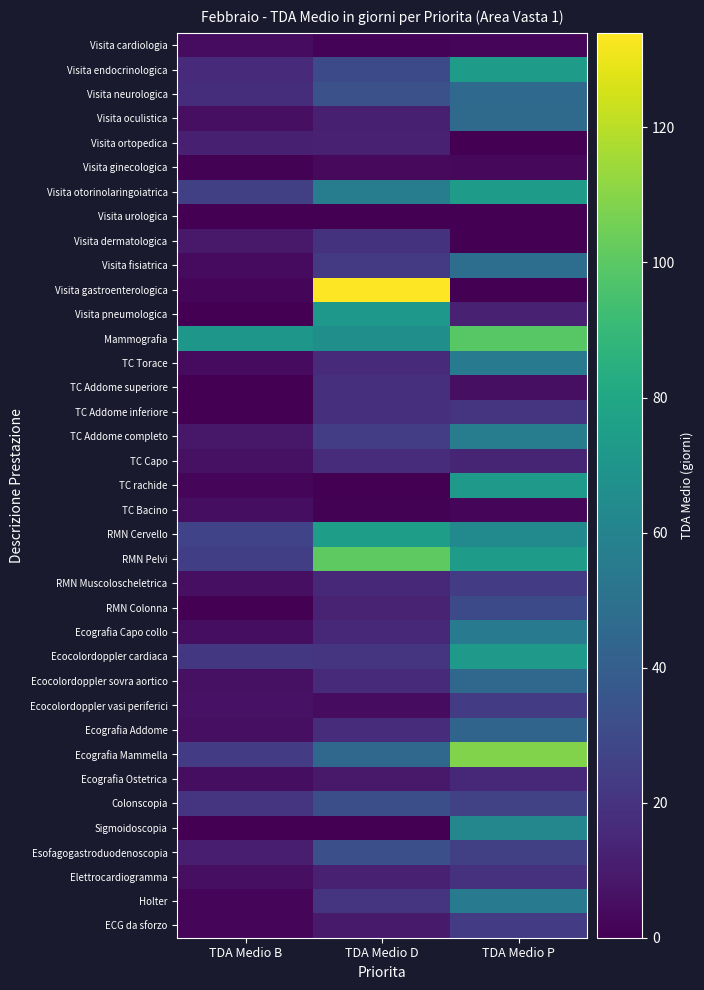

Which has a higher value, TDA Medio D or TDA Medio P?

TDA Medio P